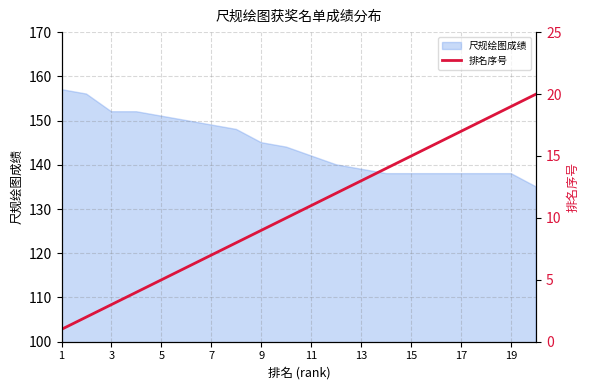

The 尺规绘图成绩 series shows 200 at 17. True or false?

False